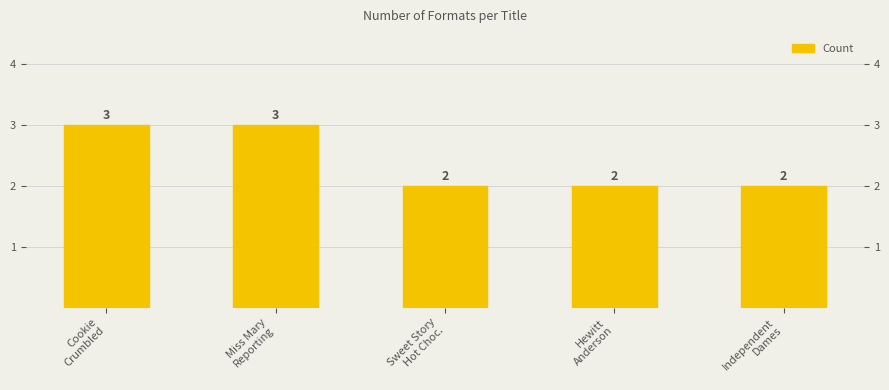

The value at Miss Mary
Reporting is 5. True or false?

False